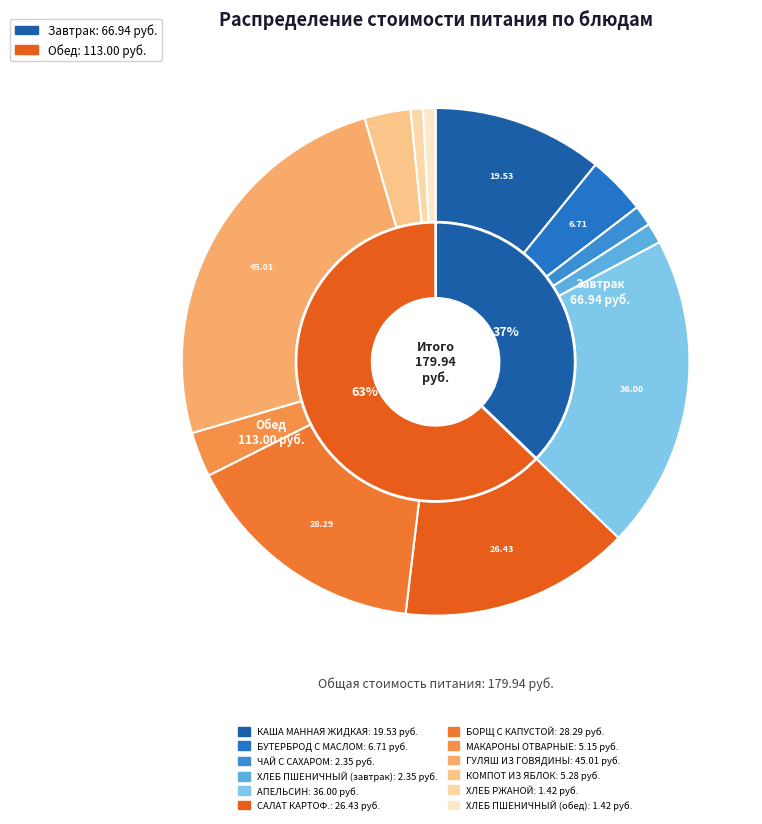

True or false: ХЛЕБ ПШЕНИЧНЫЙ (завтрак) accounts for 11% of the total.

False